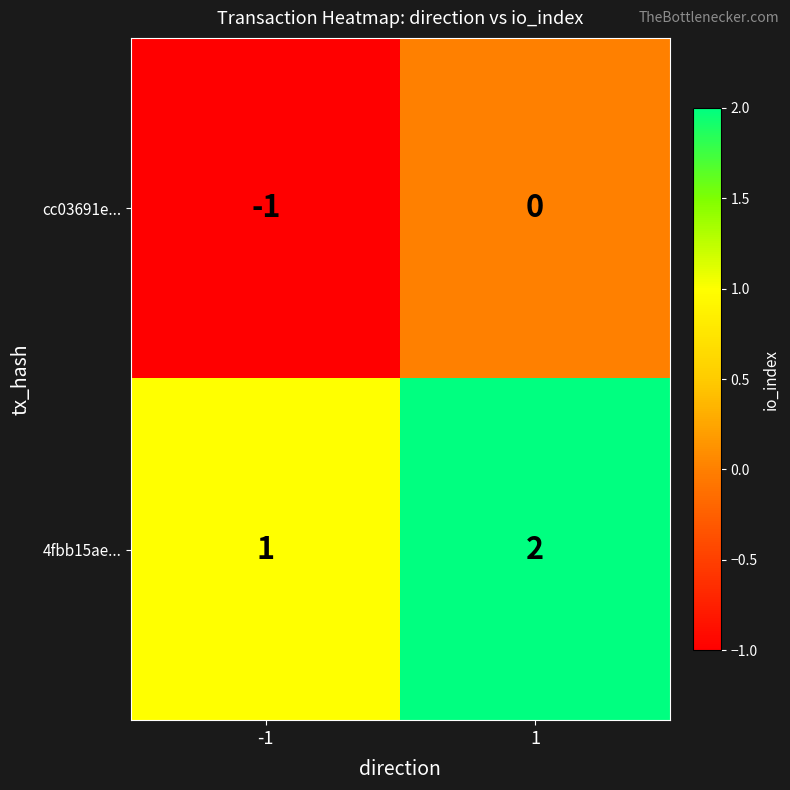

What is the sum of the 4fbb15ae... values at 1 and -1?

3